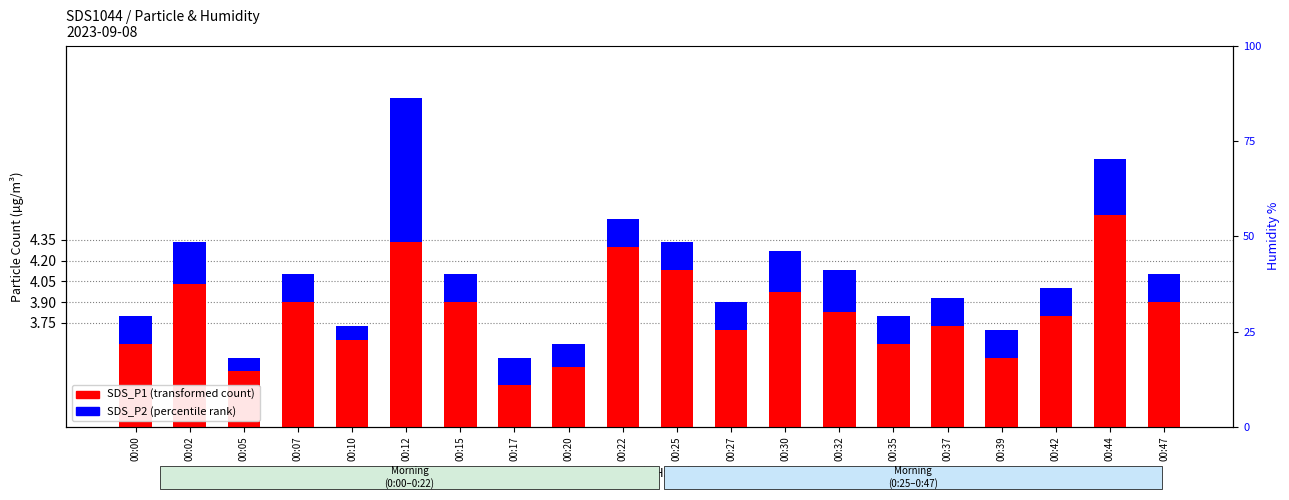

What is the maximum value for SDS_P1?

5.4